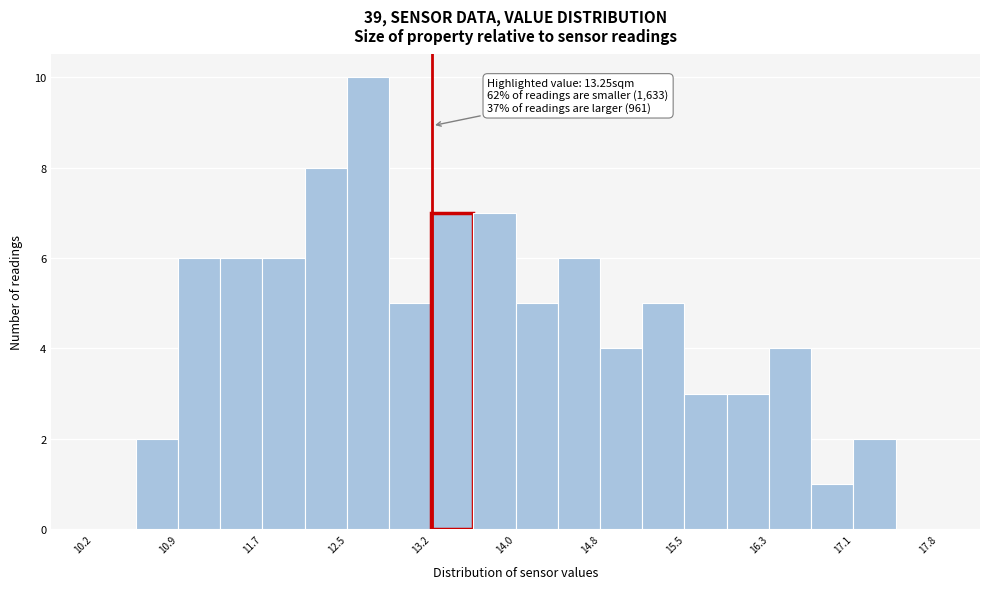

Read against the x-axis, roughly where is the centre of the tallest bar?

12.7